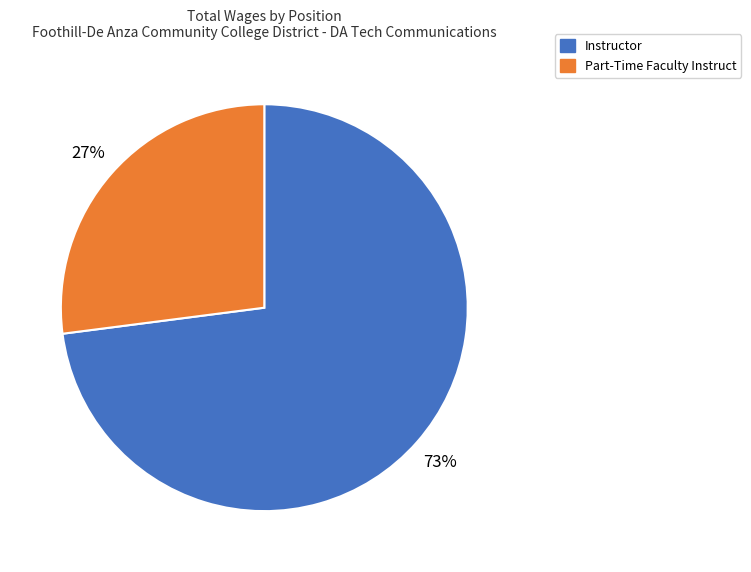

What is the majority slice?

Instructor